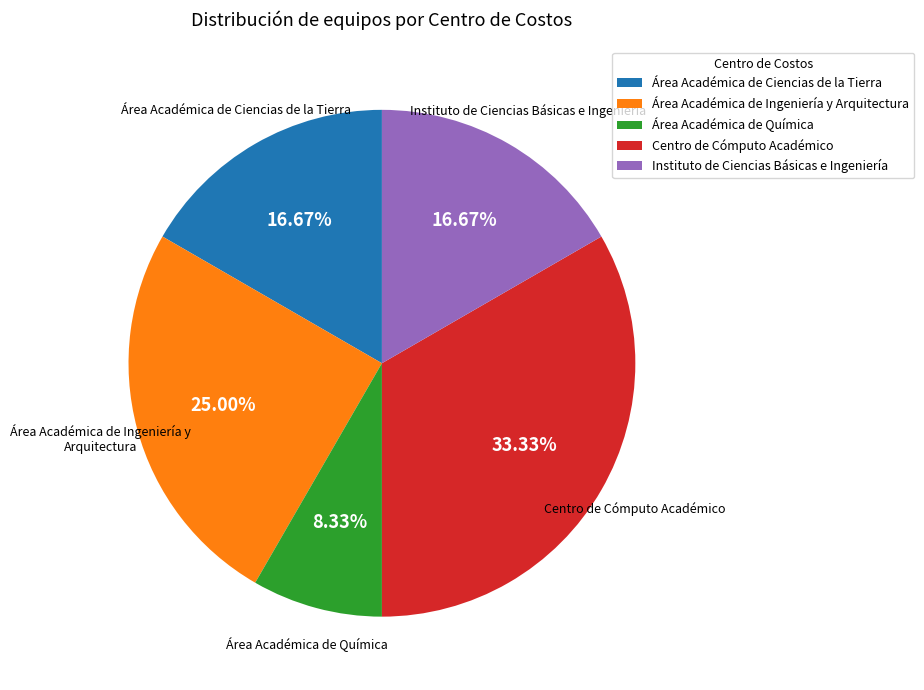

Which slice is the largest?

Centro de Cómputo Académico